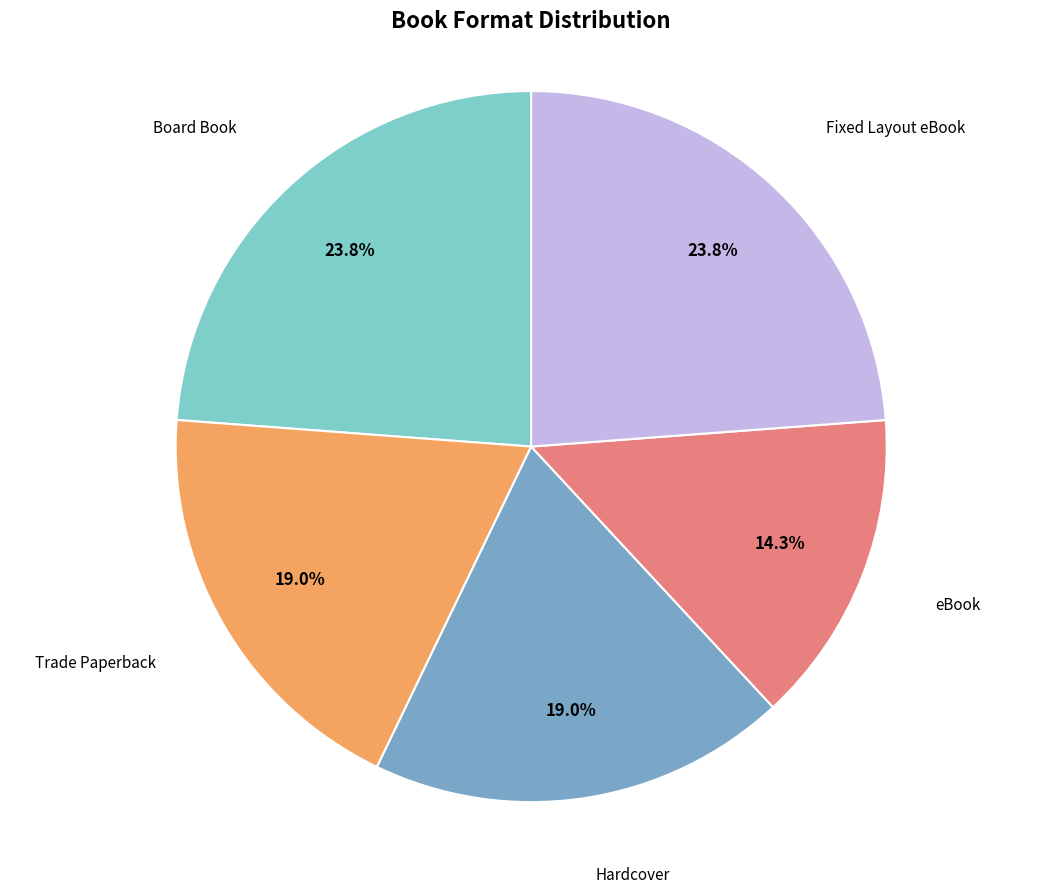

To the nearest percent, what portion does Board Book represent?

24%